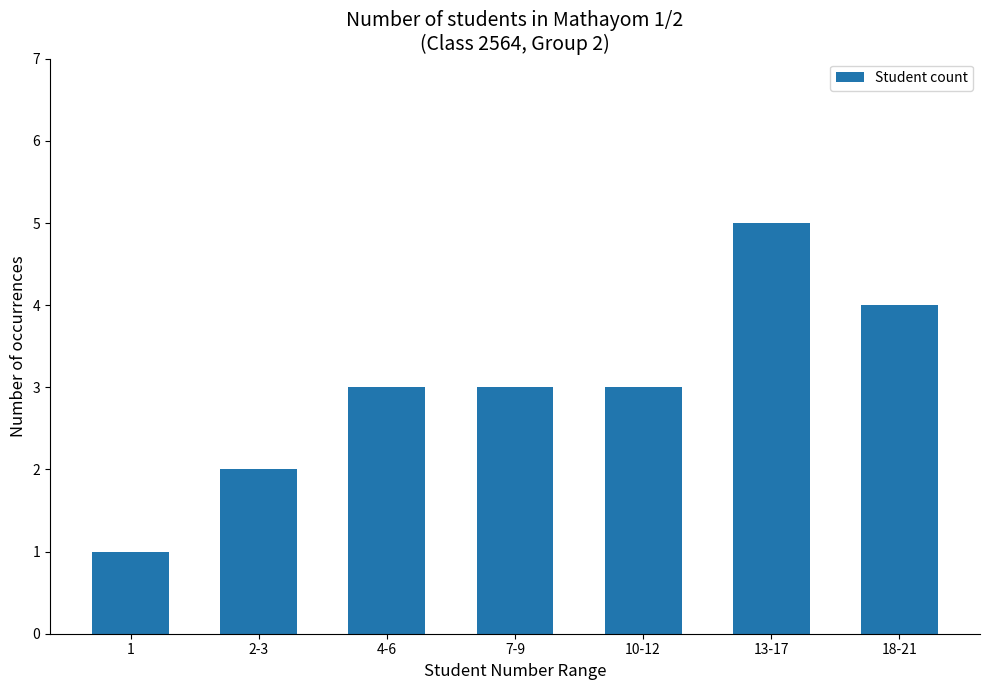

Reading left to right, what are all the values shown in this chart?

1=1	2-3=2	4-6=3	7-9=3	10-12=3	13-17=5	18-21=4